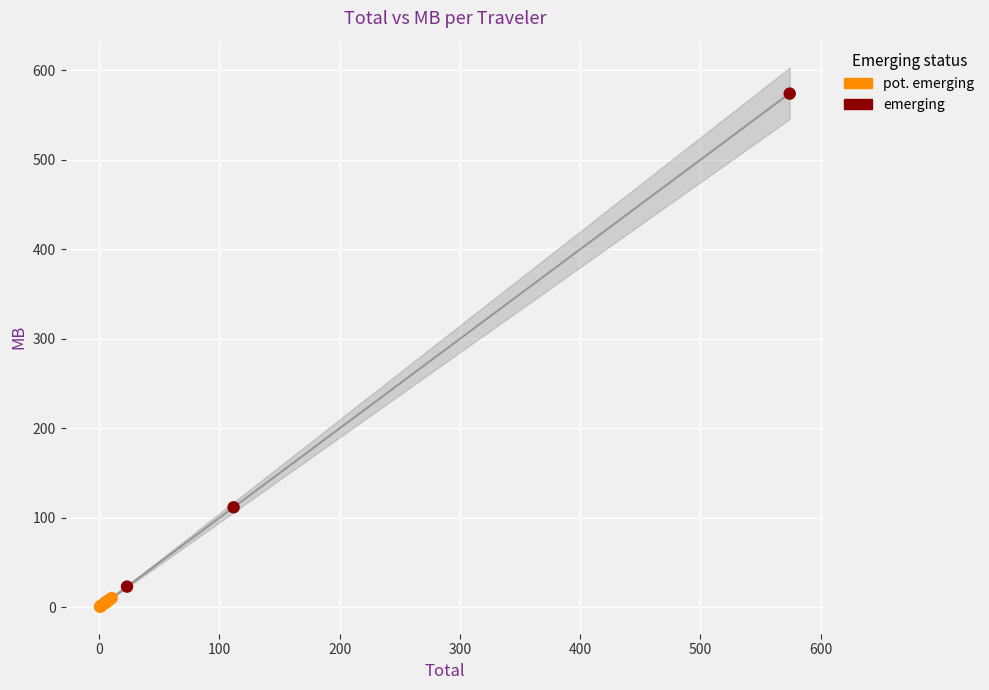

Which series has the largest Y range (max minus min)?

emerging